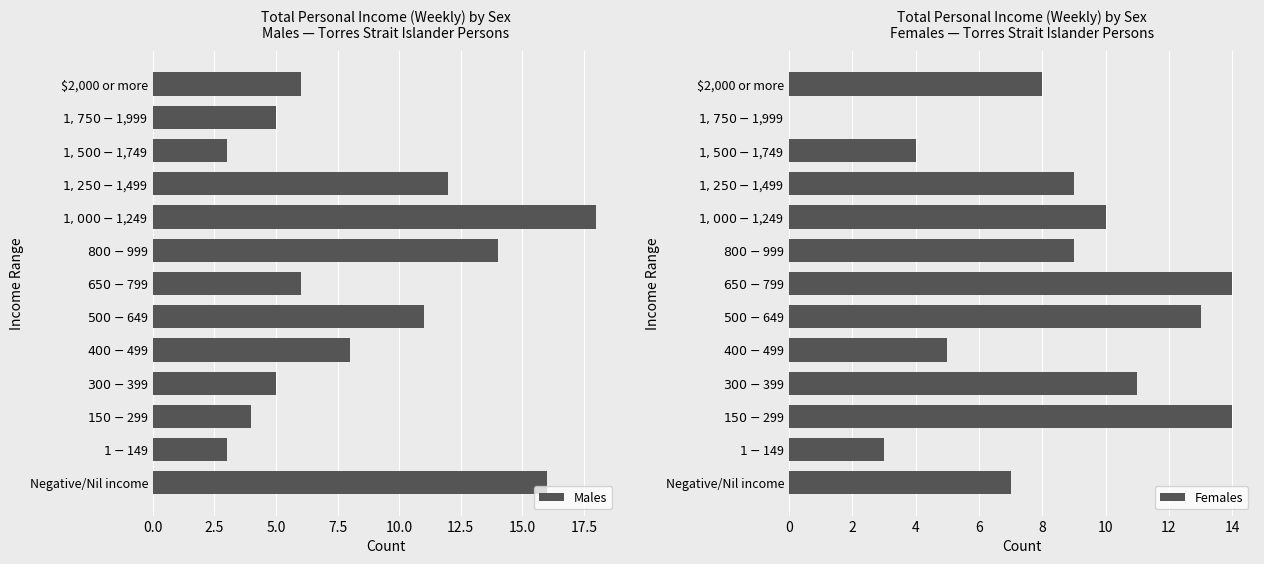

Is it true that Females equals -5 at $1,750-$1,999?

False